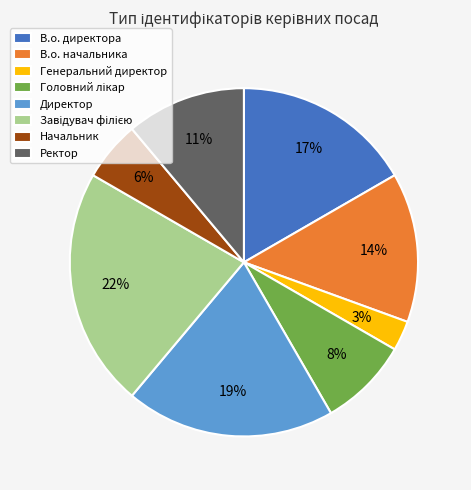

True or false: Директор accounts for 5% of the total.

False